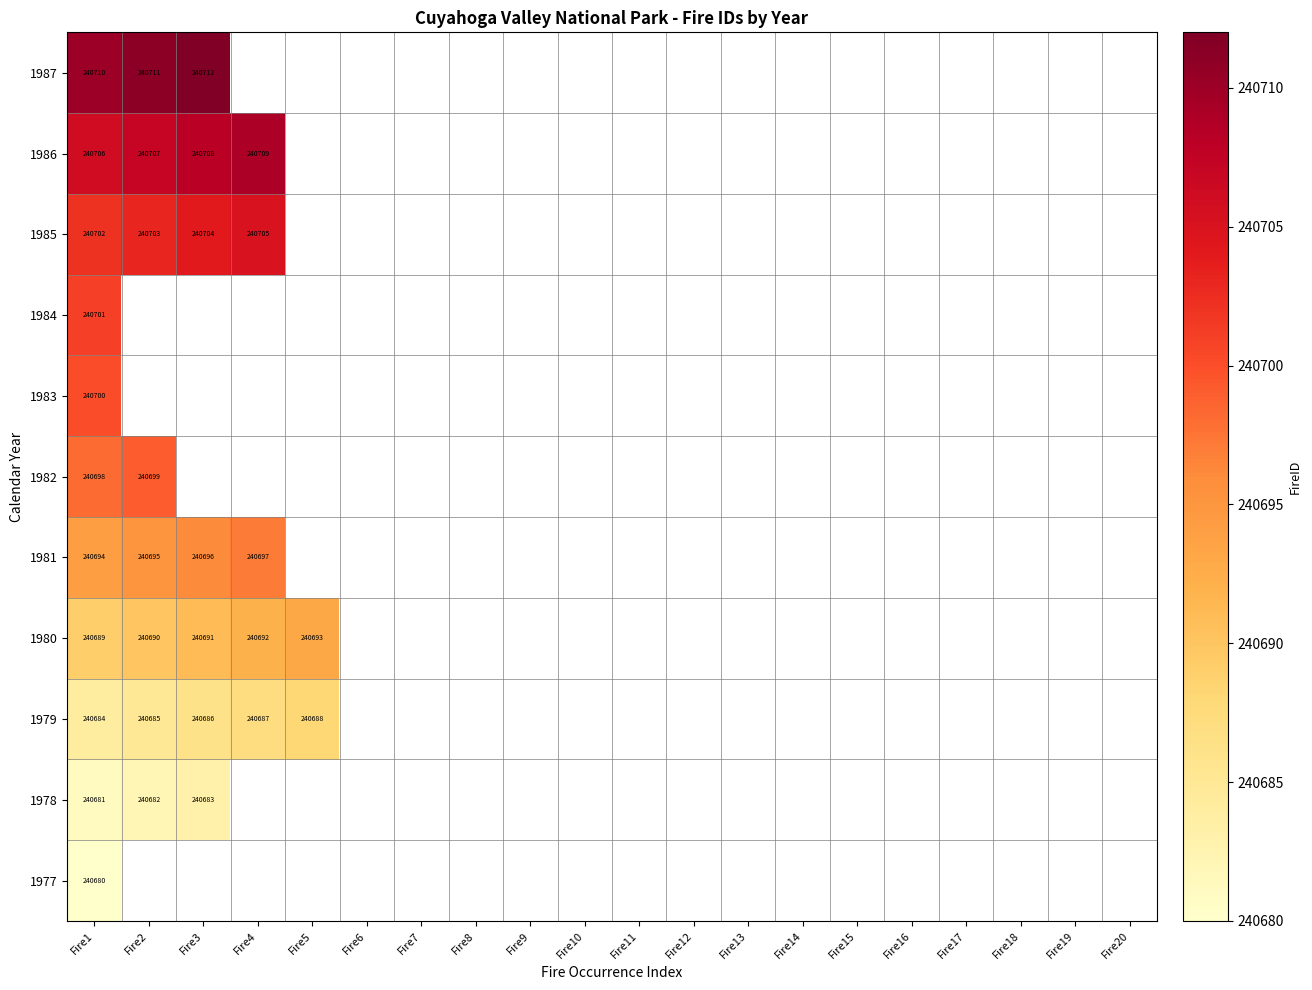

At how many categories does at least one series exceed 240697?

4